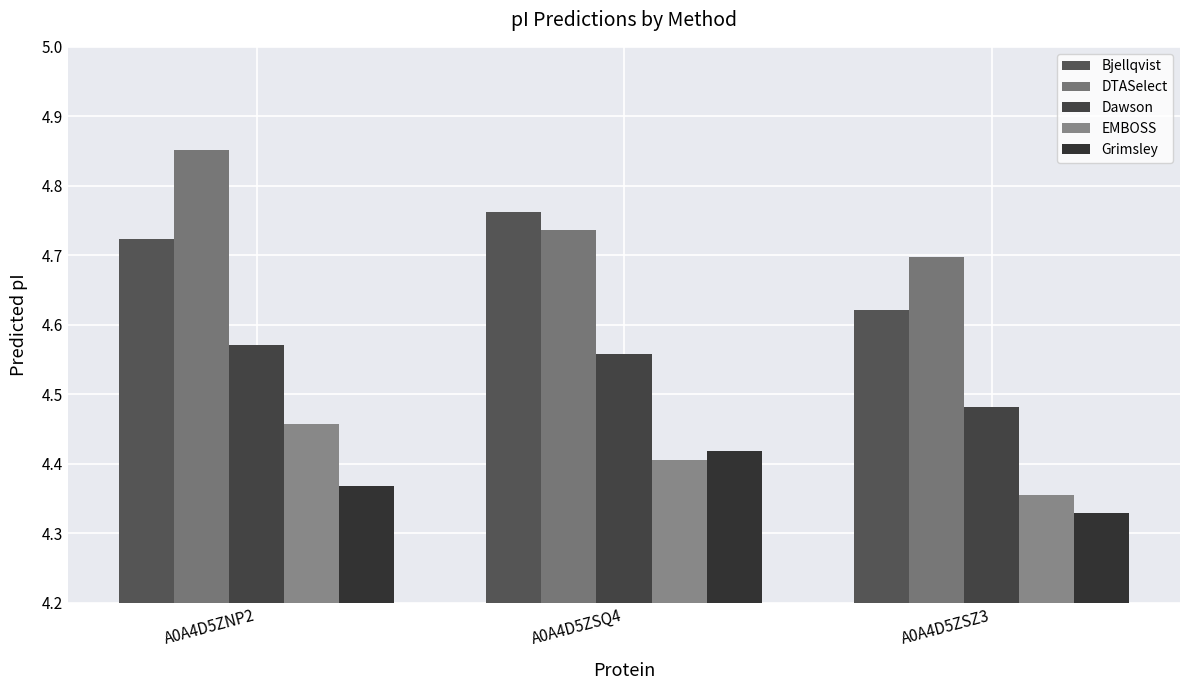

Reading right to left, what are all the values shown in this chart?

Bjellqvist: 4.6	4.8	4.7
DTASelect: 4.7	4.7	4.9
Dawson: 4.5	4.6	4.6
EMBOSS: 4.4	4.4	4.5
Grimsley: 4.3	4.4	4.4